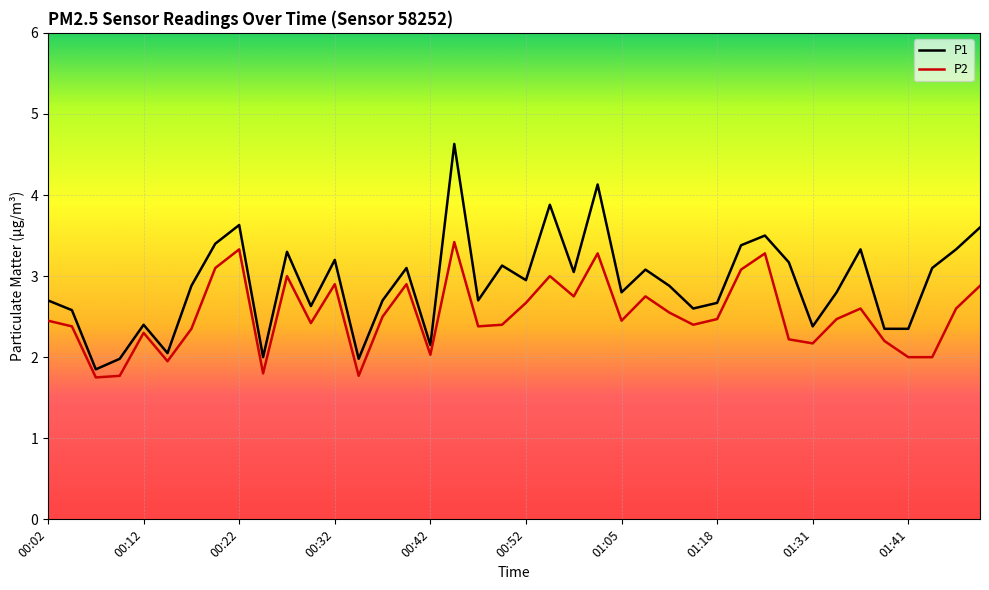

Which series has the widest spread of values?

P1